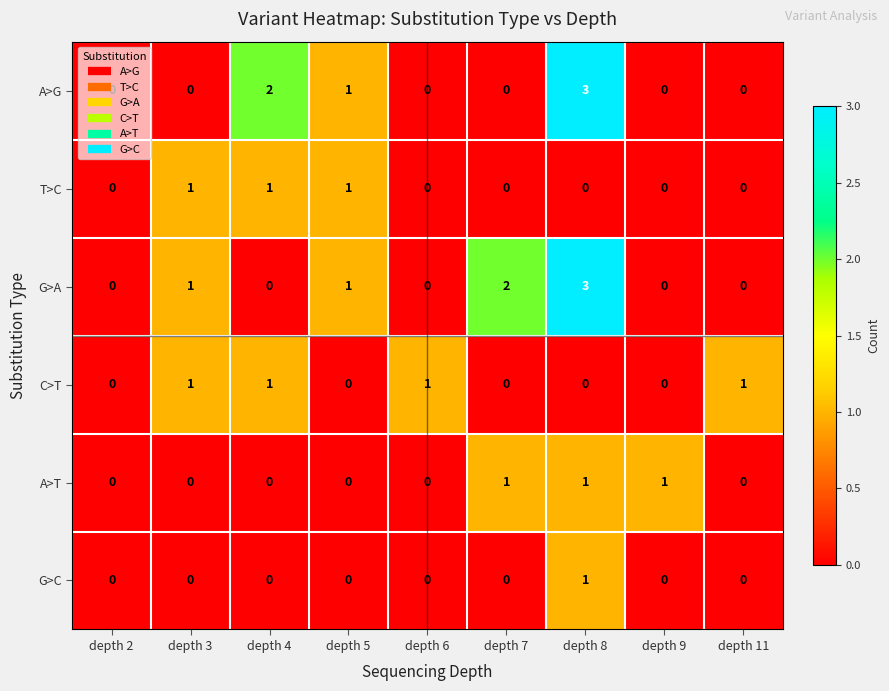

What is the difference between the A>G values at depth 8 and depth 6?

3